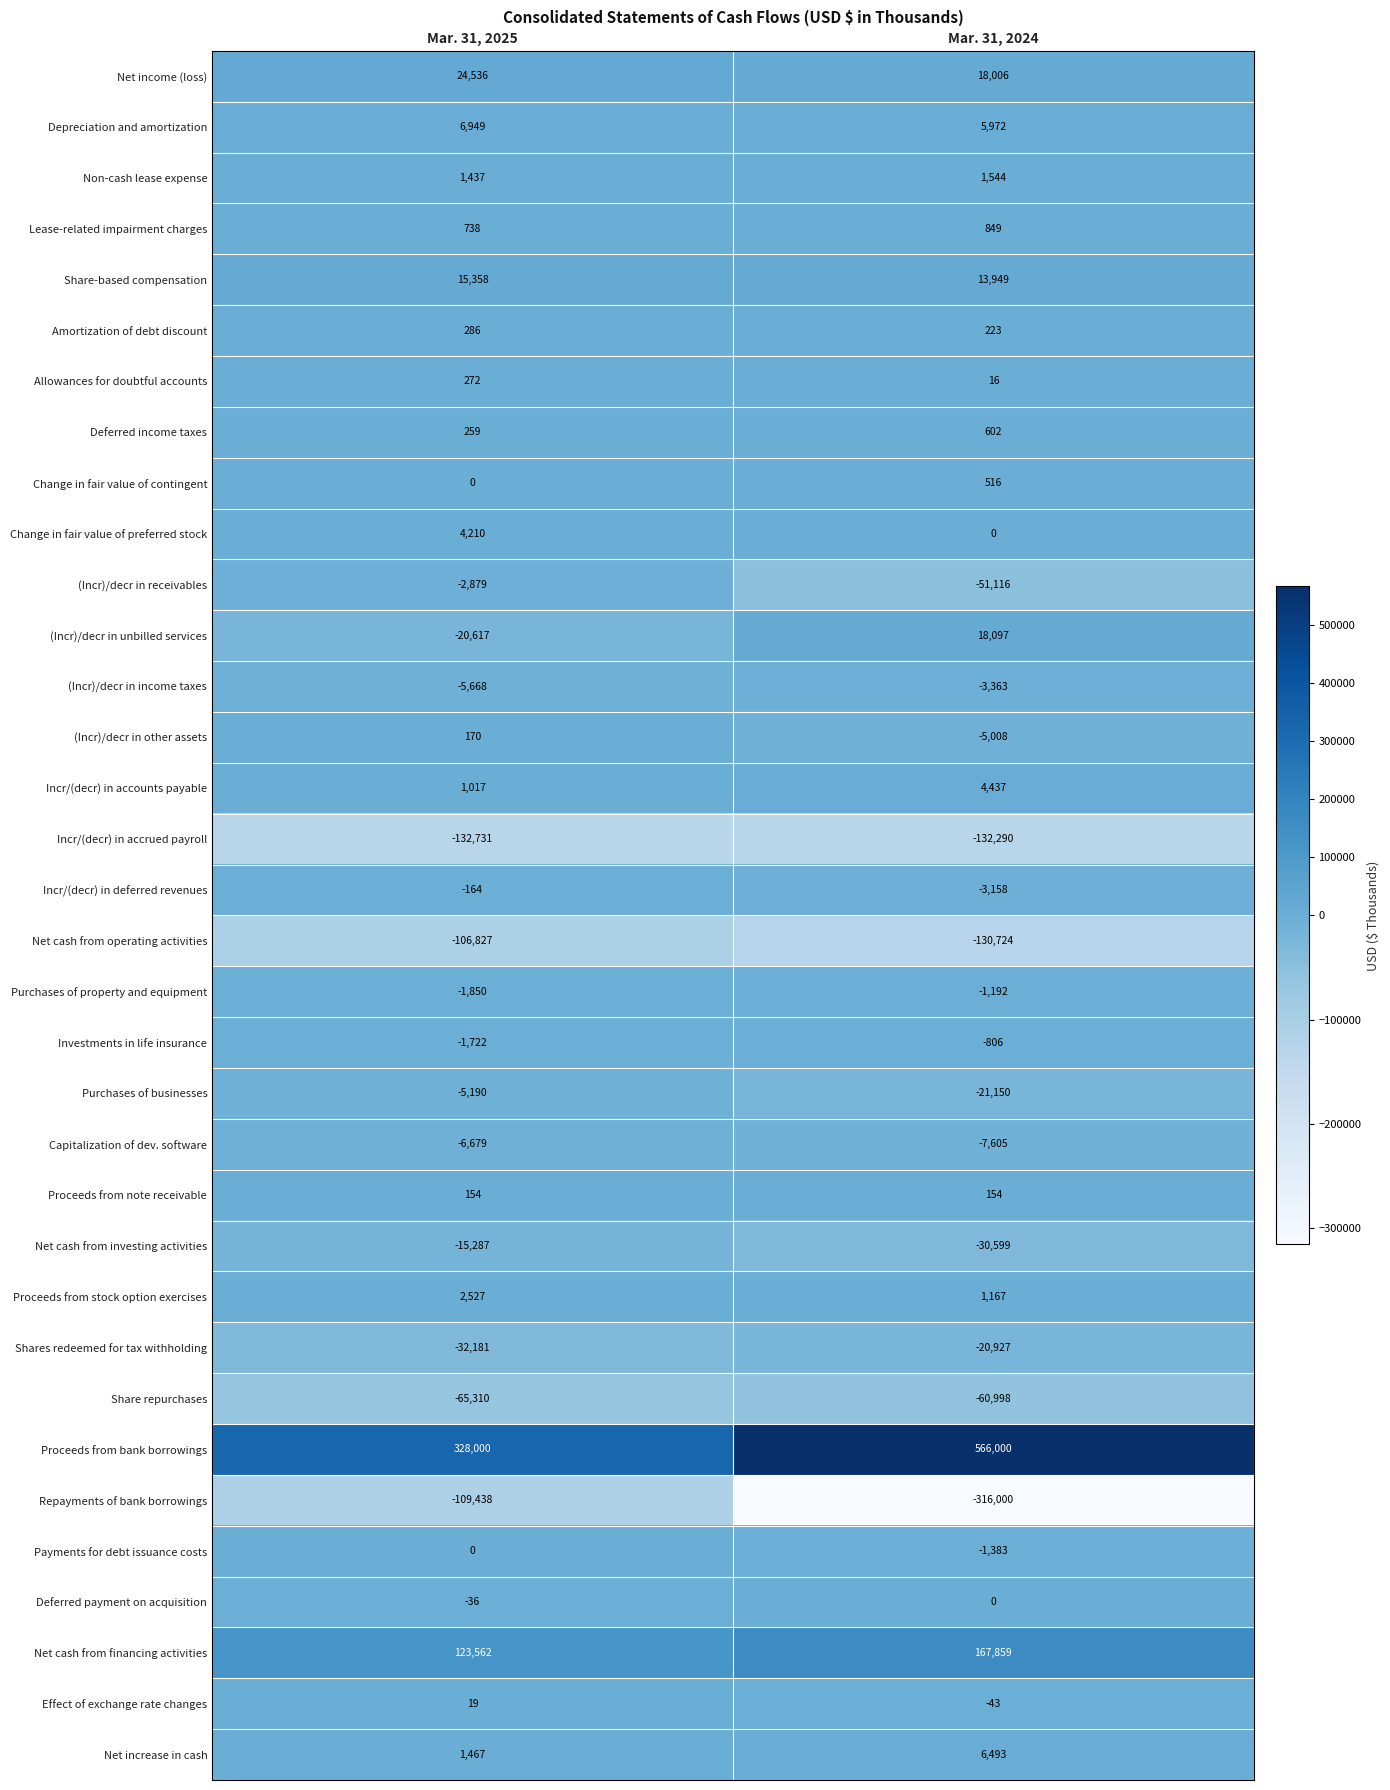

What is the difference between the highest and lowest values at Mar. 31, 2024?

882000